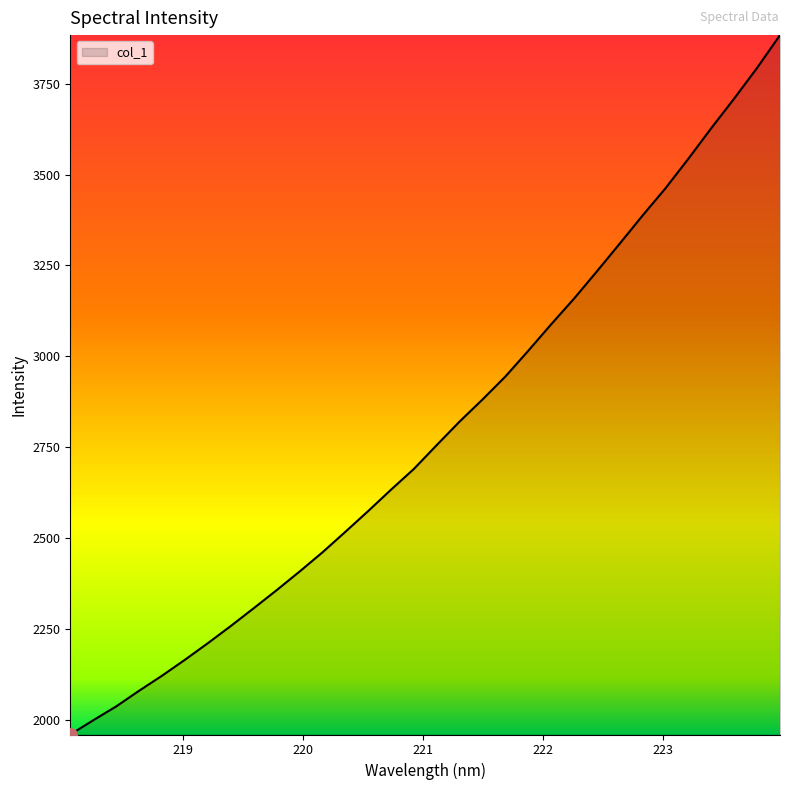

What is the maximum value shown in the chart?

3883.9